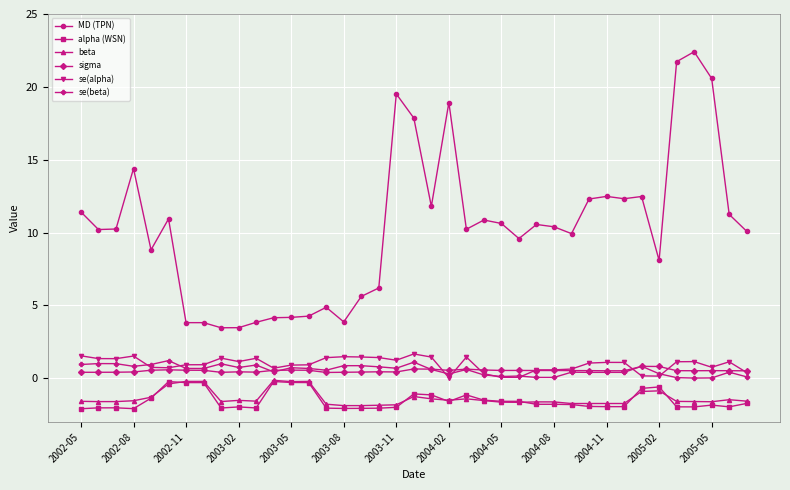

True or false: sigma has more than 0 interior local peaks.

True